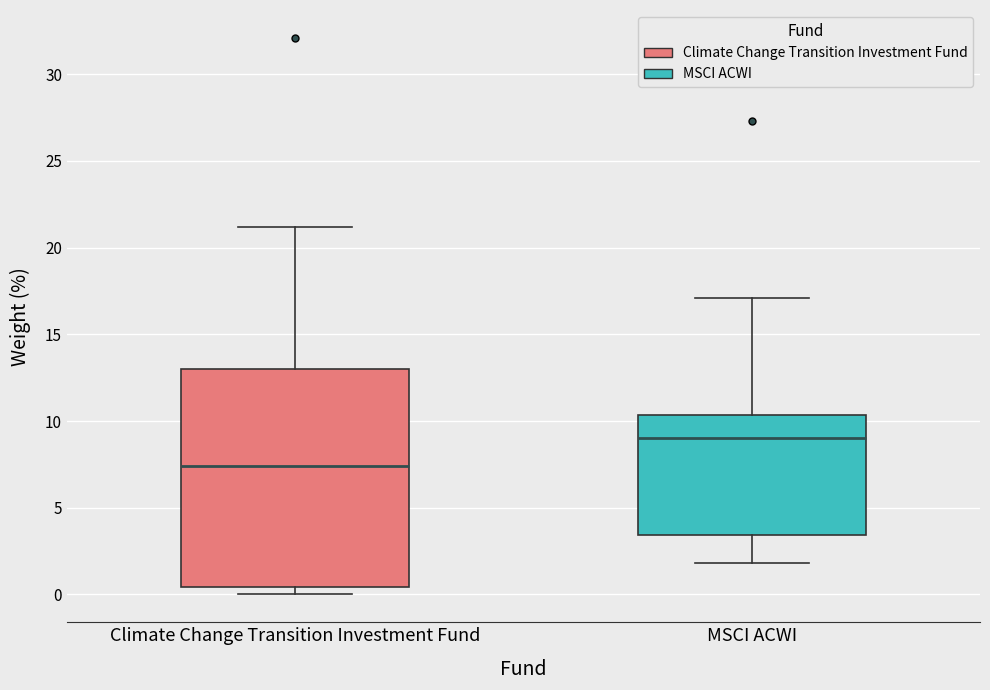

Which box has the highest median line?

MSCI ACWI